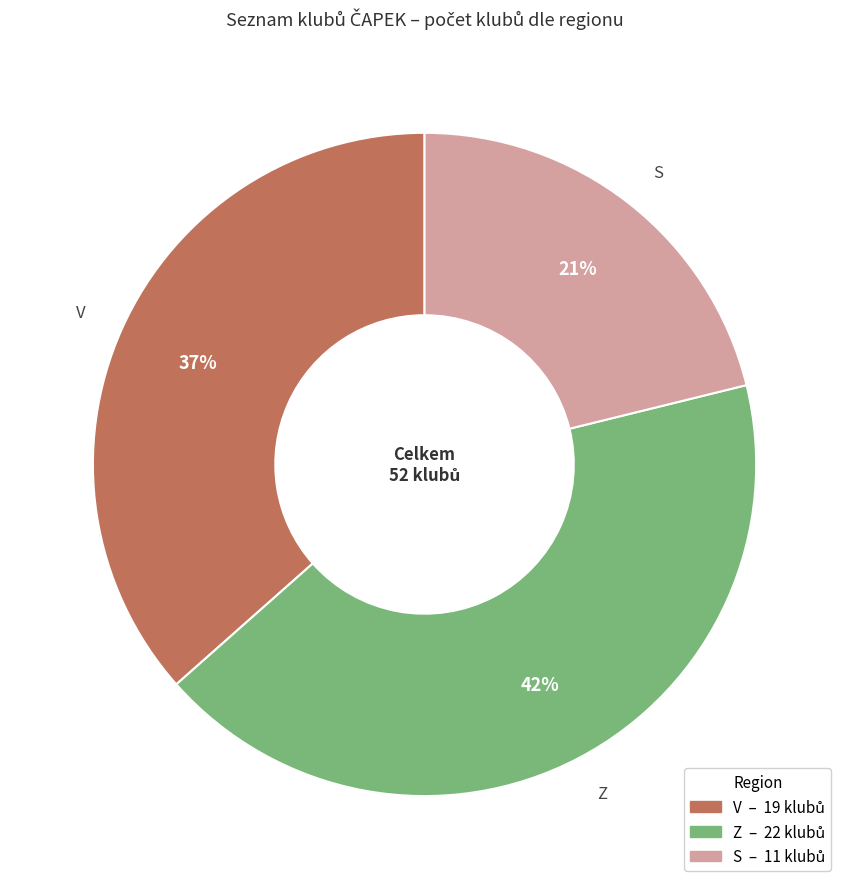

What is the ratio of the value at S to the value at V?

0.6